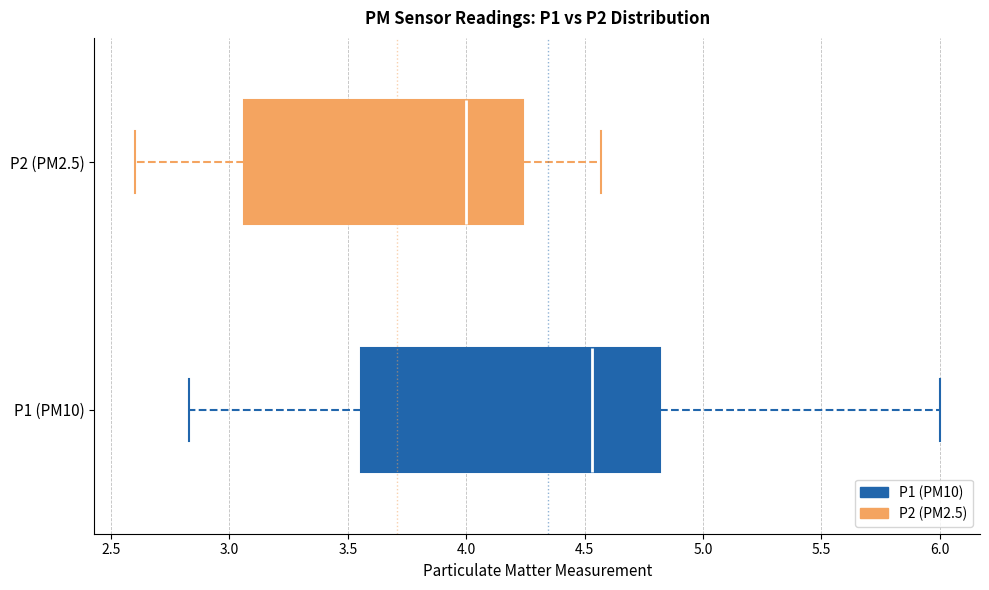

Comparing the boxes themselves (not the whiskers), which one is the widest?

P1 (PM10)